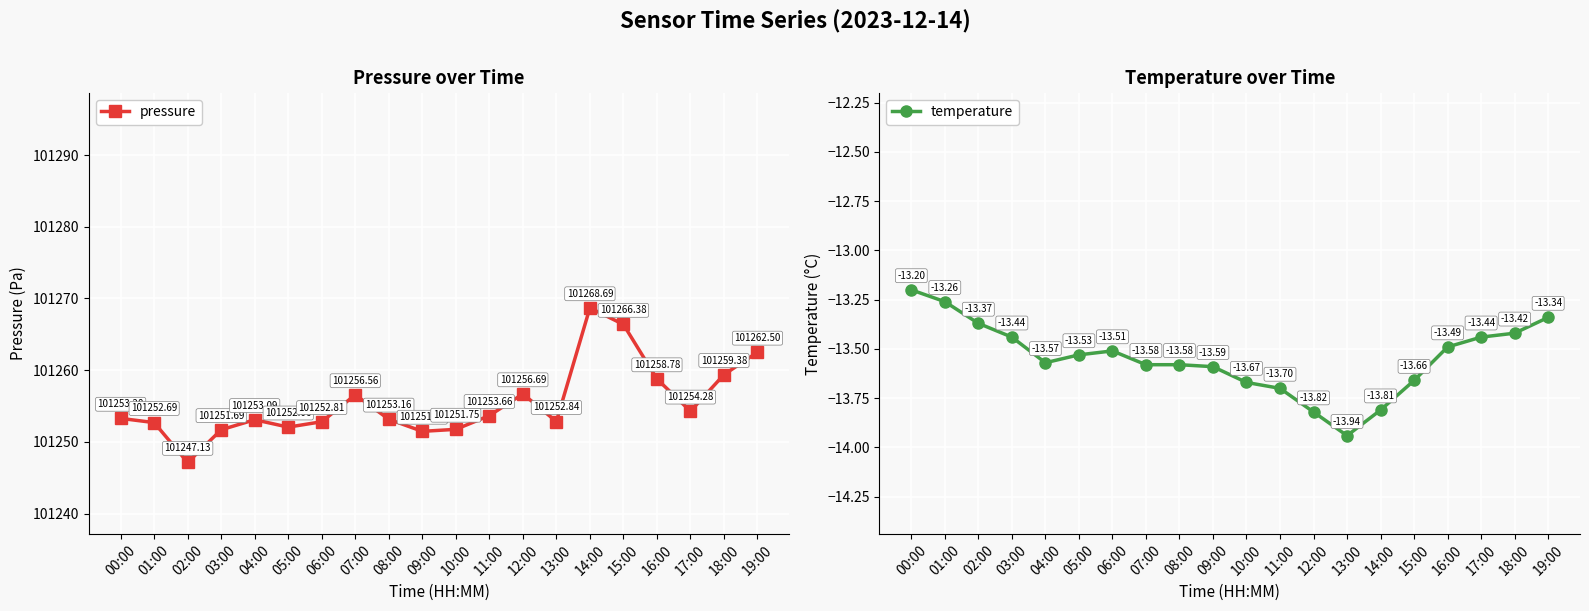

What is the label of the 6th point from the left?

05:00